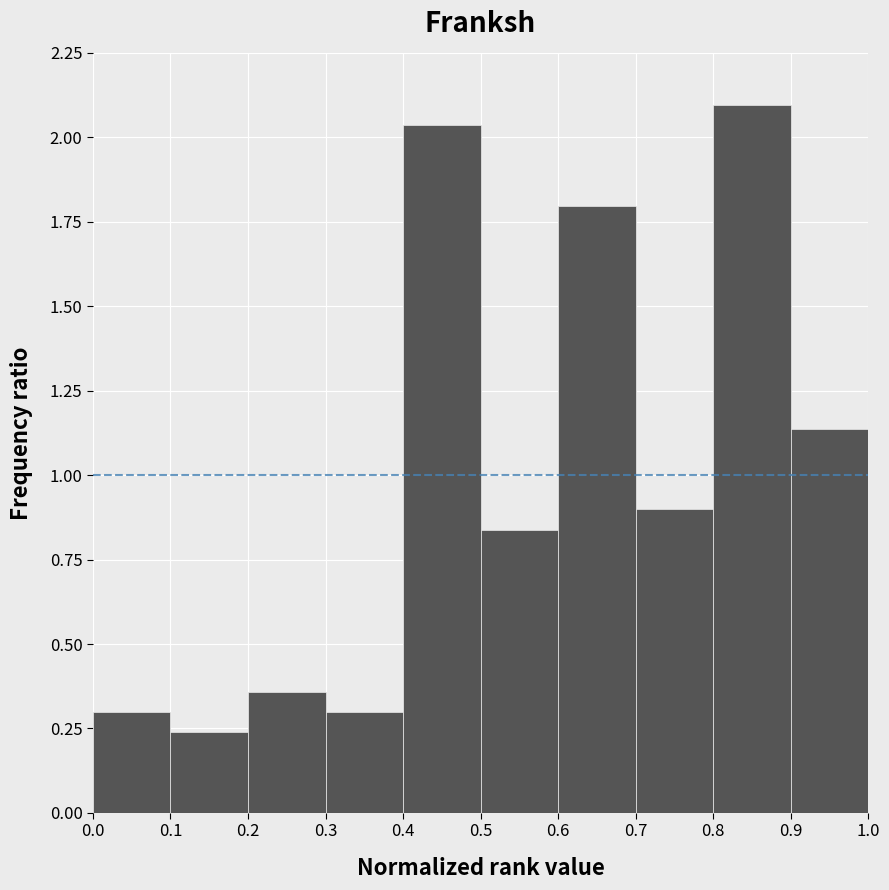

What is the height of the bar covering 0.5 to 0.6 on the x-axis? The values are not printed on the chart, so give them approximately, as read against the axis.

0.85